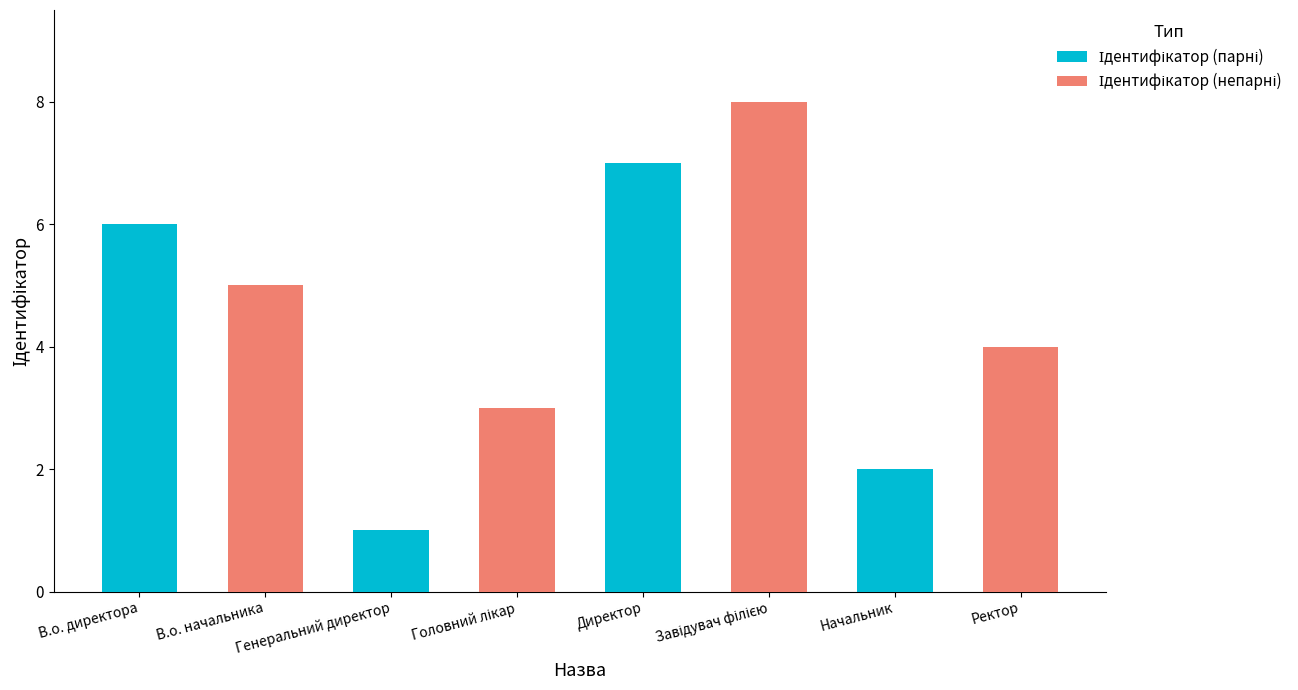

Count the number of categories in the chart.

4